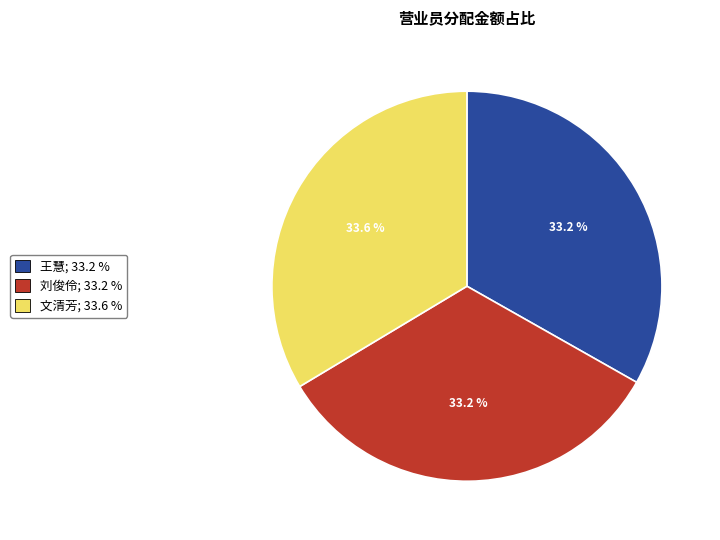

How many segments does this pie chart have?

3